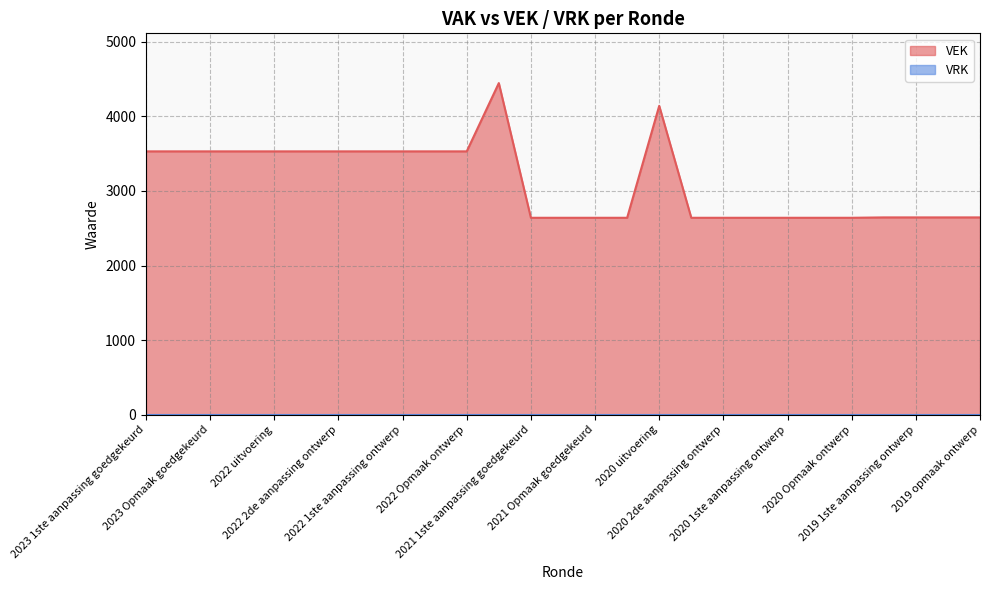

The chart shows a value of 948 at 2021 1ste aanpassing ontwerp. True or false?

False